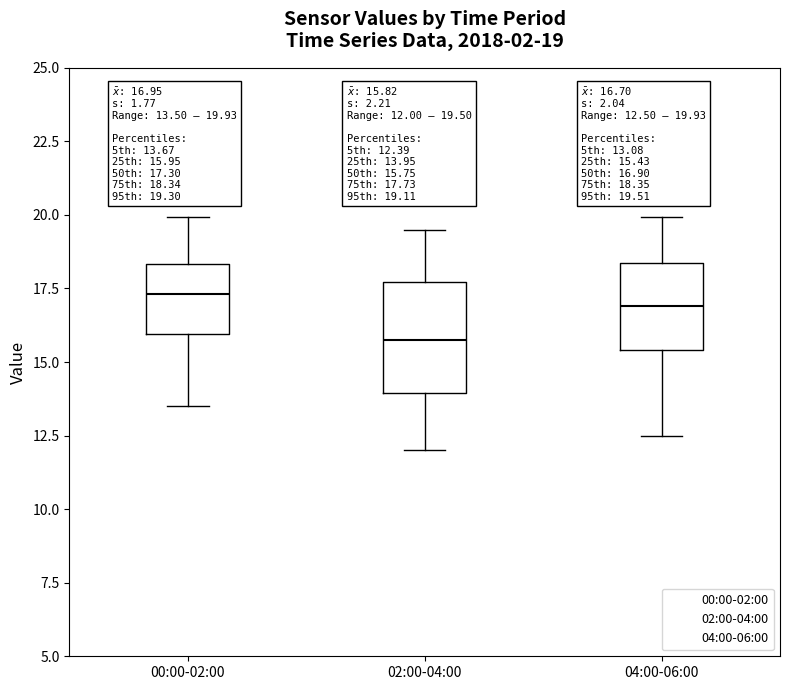

Which box's median line is the lowest?

02:00-04:00